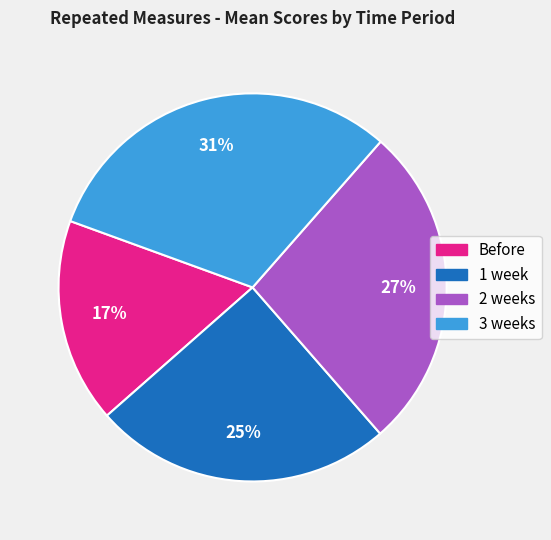

The Before slice represents 26% of the pie. True or false?

False